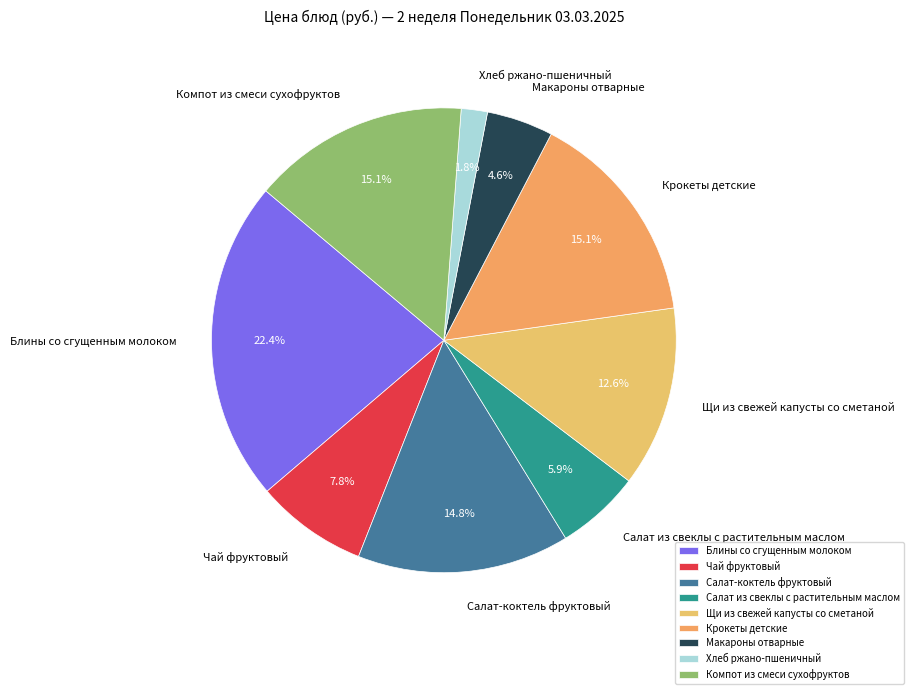

The Хлеб ржано-пшеничный slice represents 2% of the pie. True or false?

True